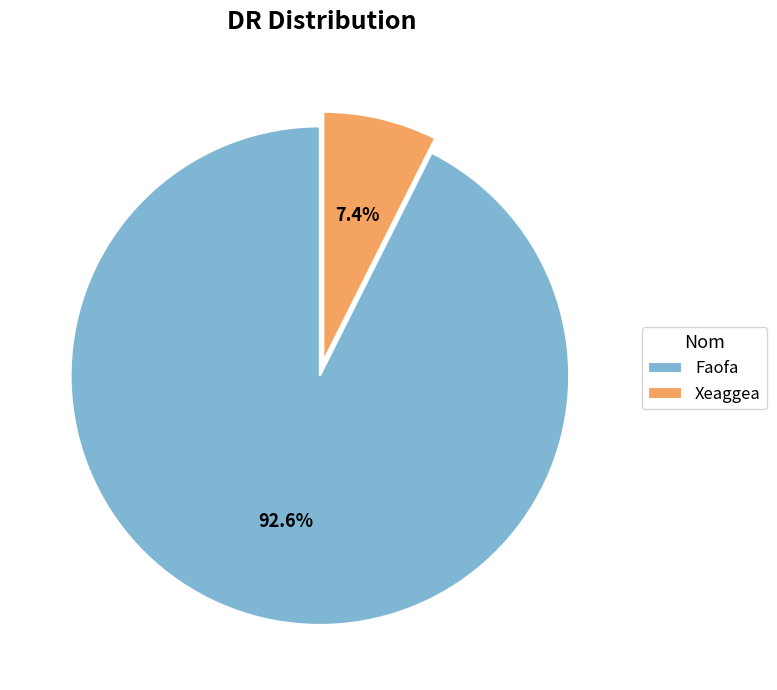

The Faofa slice represents 88% of the pie. True or false?

False